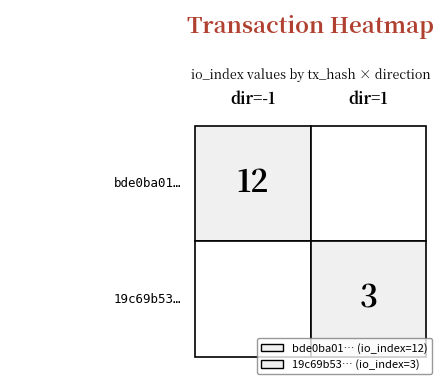

Count the bde0ba01… values in the range -1 to 12.

2